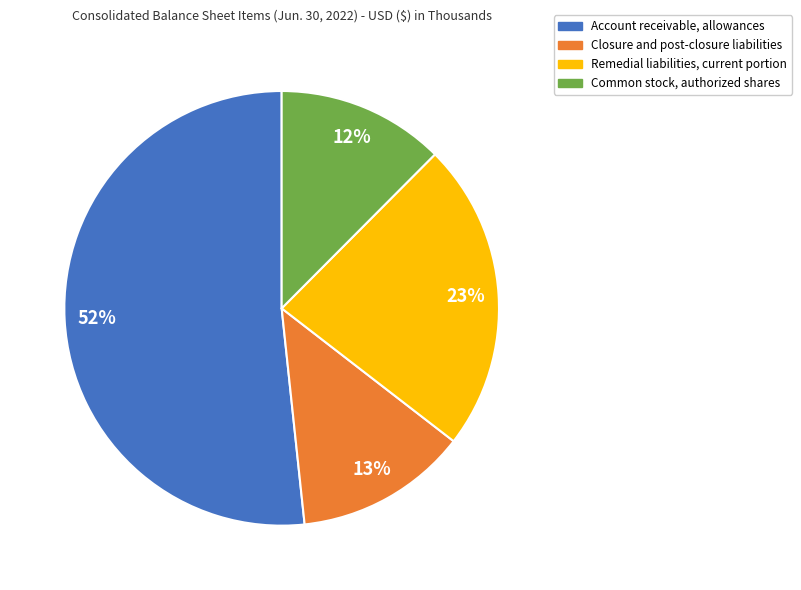

Rank the categories by value from highest to lowest.

Account receivable, allowances, Remedial liabilities, current portion, Closure and post-closure liabilities, Common stock, authorized shares